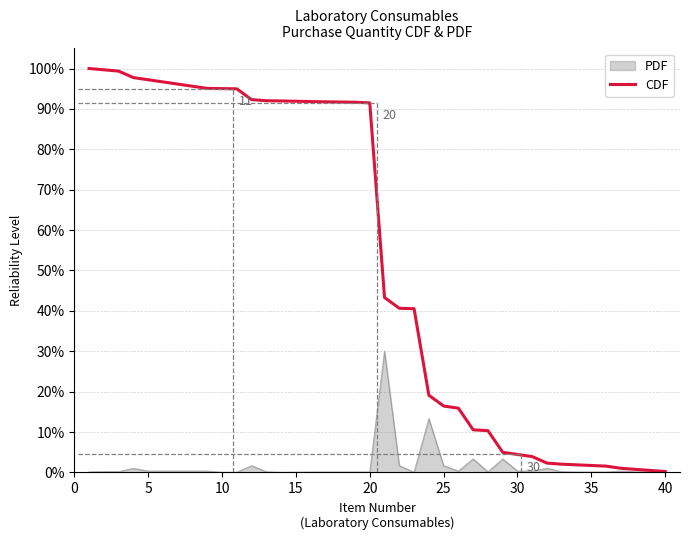

Does the chart display data point markers on the line(s)?

No